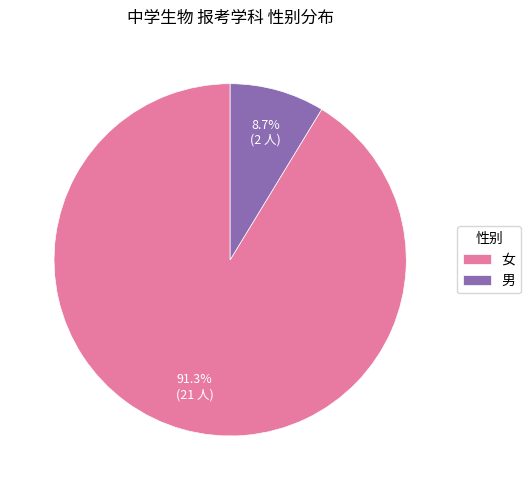

Is it true that 男 is 9% of the pie?

True